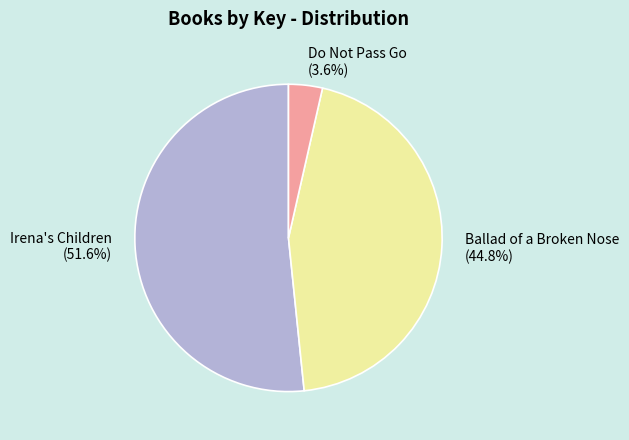

Does Do Not Pass Go account for over 50% of the chart?

No